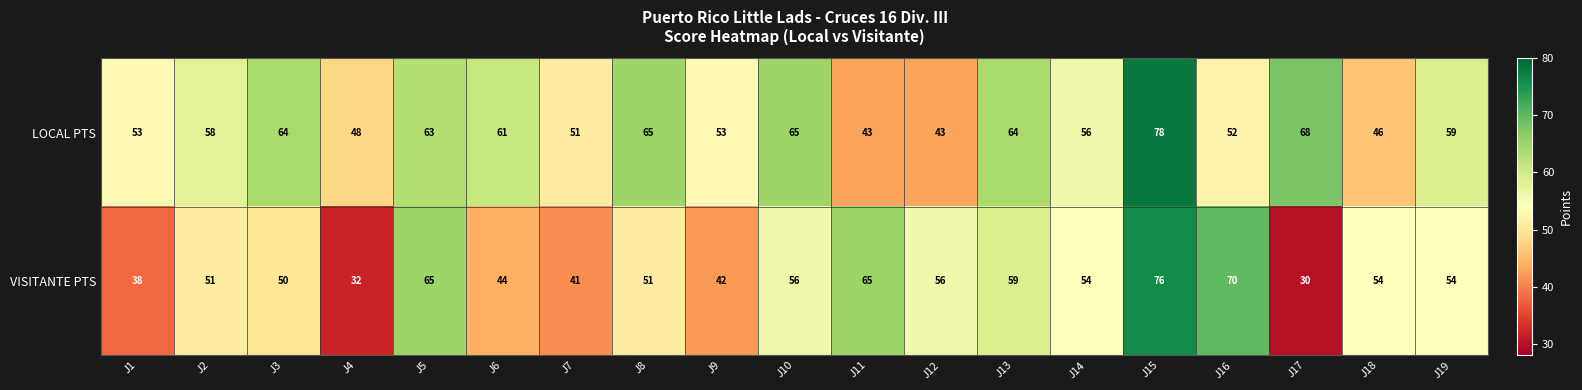

The VISITANTE PTS series shows 59 at J13. True or false?

True